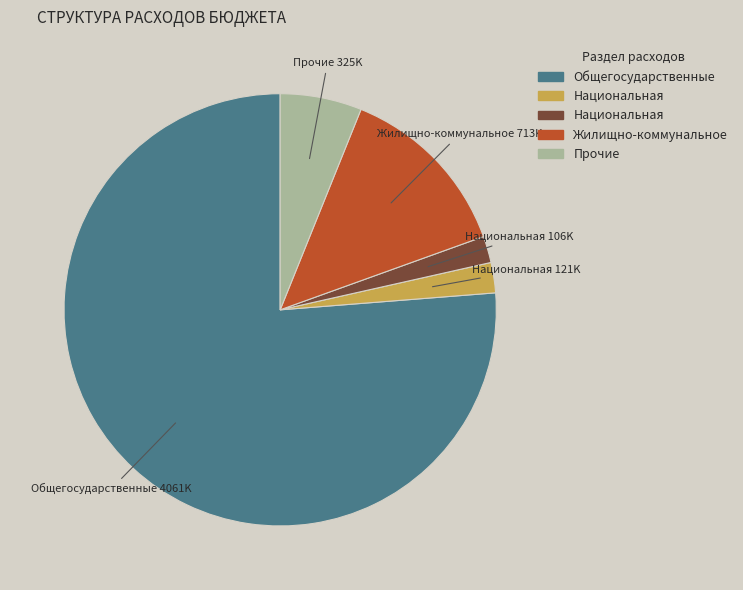

Does any single category account for the majority?

Yes